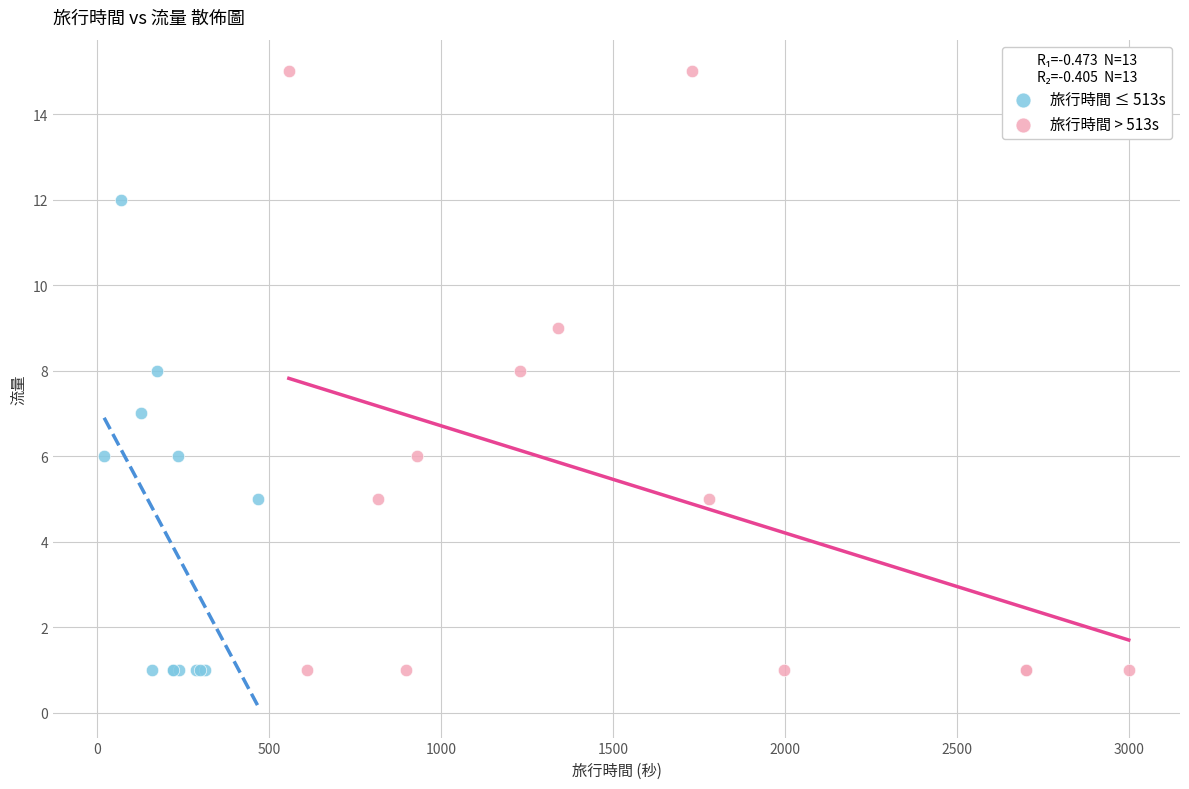

Which series has the widest spread of Y values?

旅行時間 > 513s